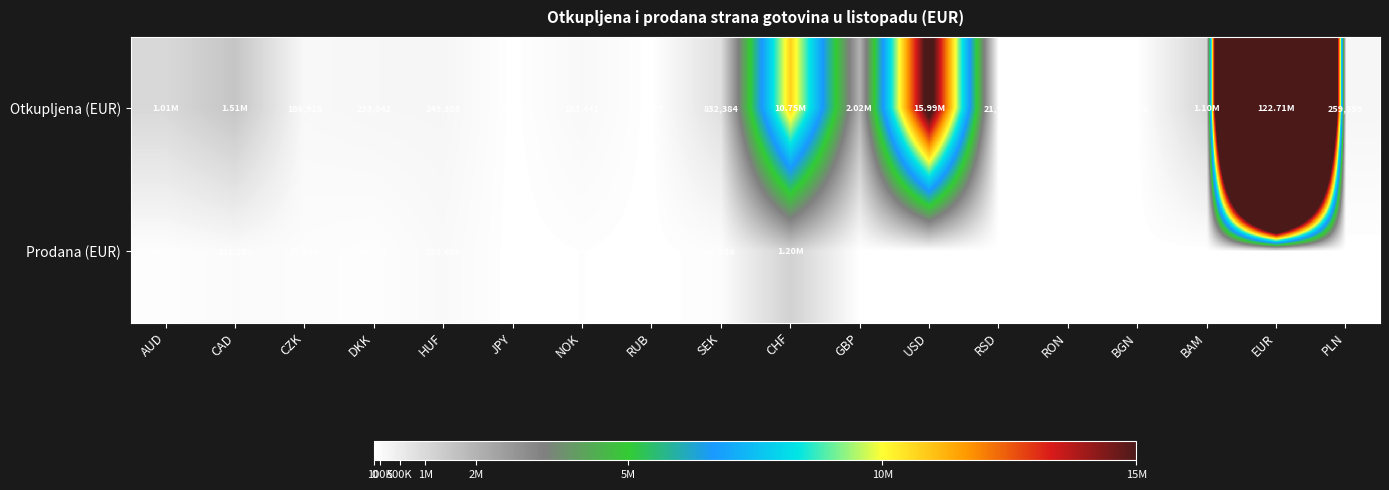

Is the value of Otkupljena (EUR) at CHF greater than the value of Prodana (EUR) at RSD?

Yes